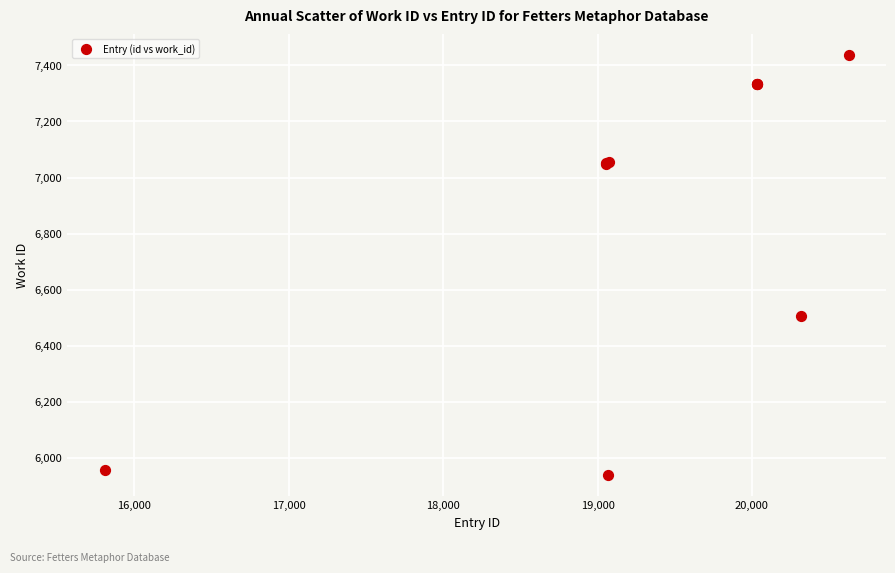

What Y value in the scatter plot is closest to 6687?

6506